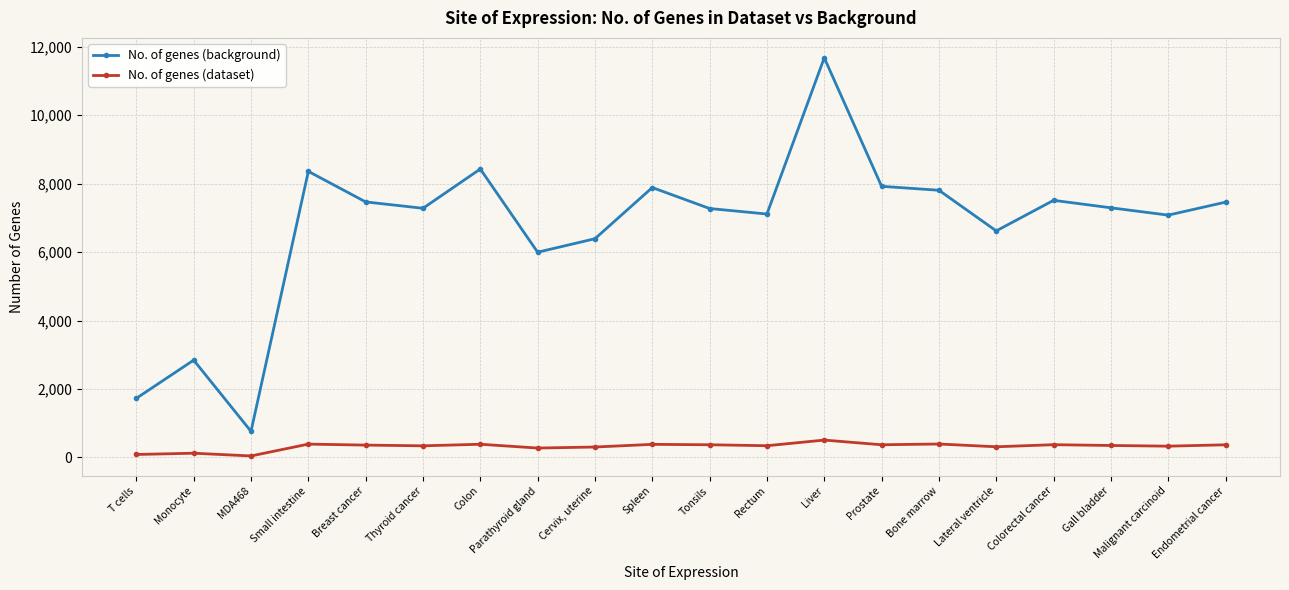

What is the total value across all series at MDA468?

801